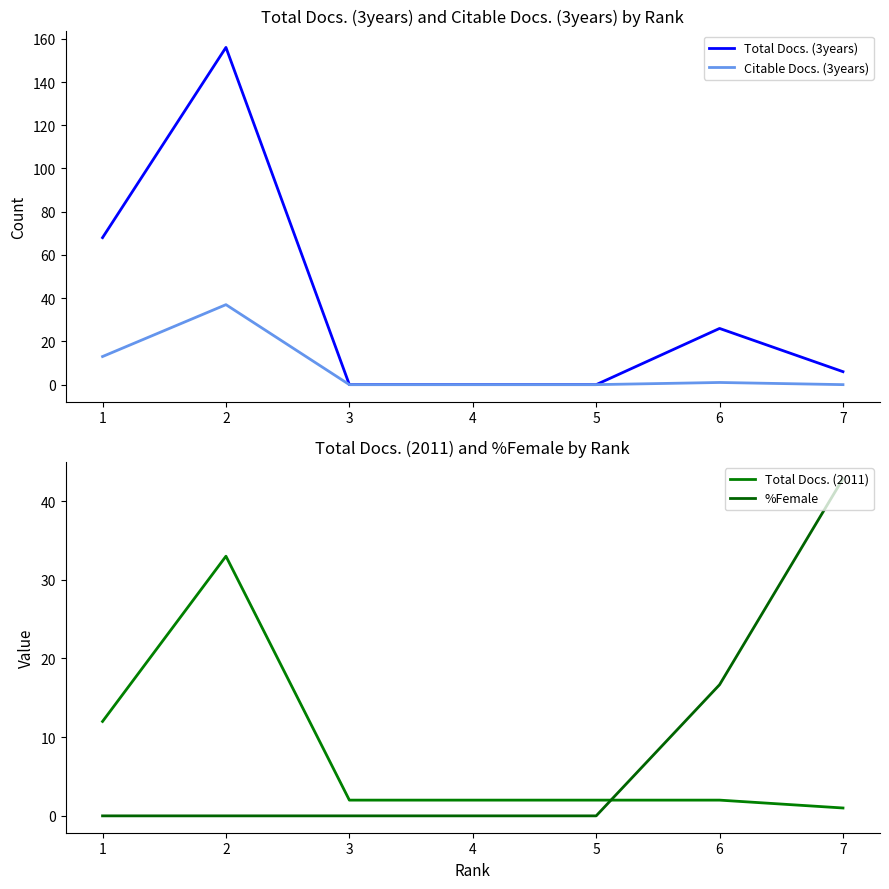

Reading left to right, extract all data points from this chart.

Total Docs. (3years): 1=68.0	2=156.0	3=0.0	4=0.0	5=0.0	6=26.0	7=6.0
Citable Docs. (3years): 1=13.0	2=37.0	3=0.0	4=0.0	5=0.0	6=1.0	7=0.0
Total Docs. (2011): 1=12.0	2=33.0	3=2.0	4=2.0	5=2.0	6=2.0	7=1.0
%Female: 1=0.0	2=0.0	3=0.0	4=0.0	5=0.0	6=16.7	7=42.9